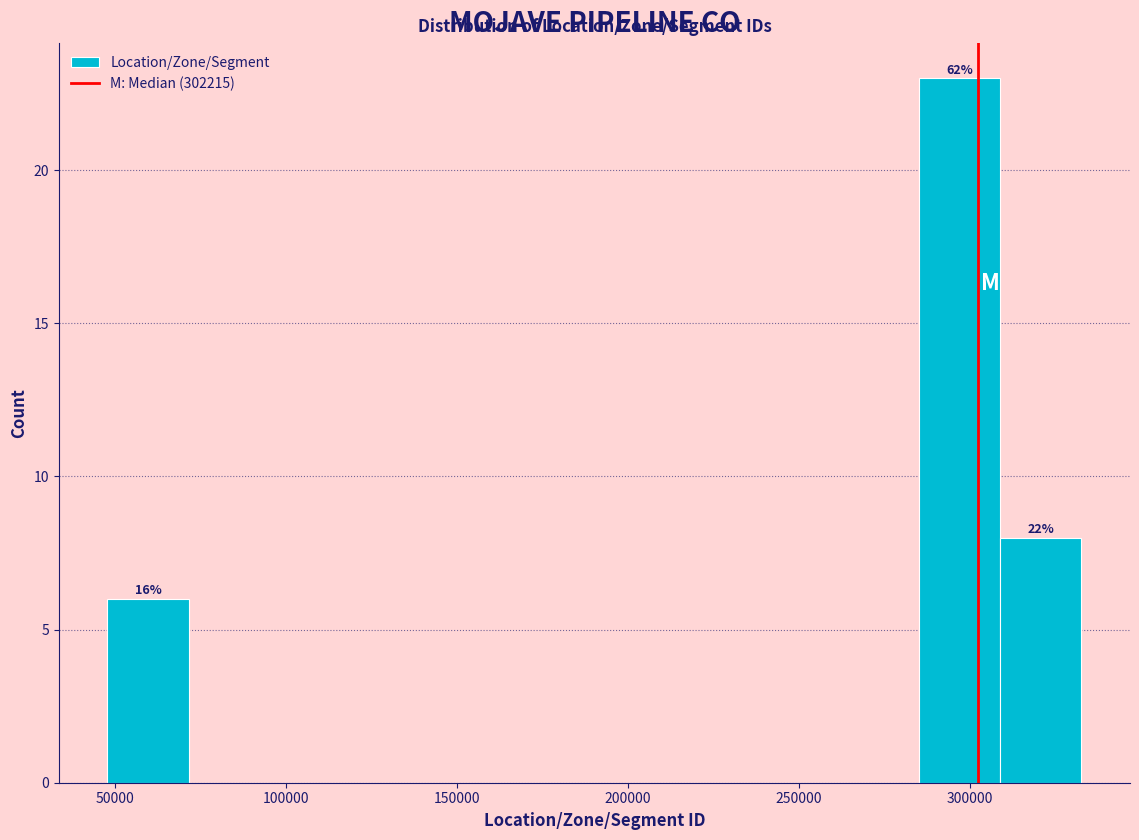

Over which range of the x-axis is the bar tallest?

285000 to 310000